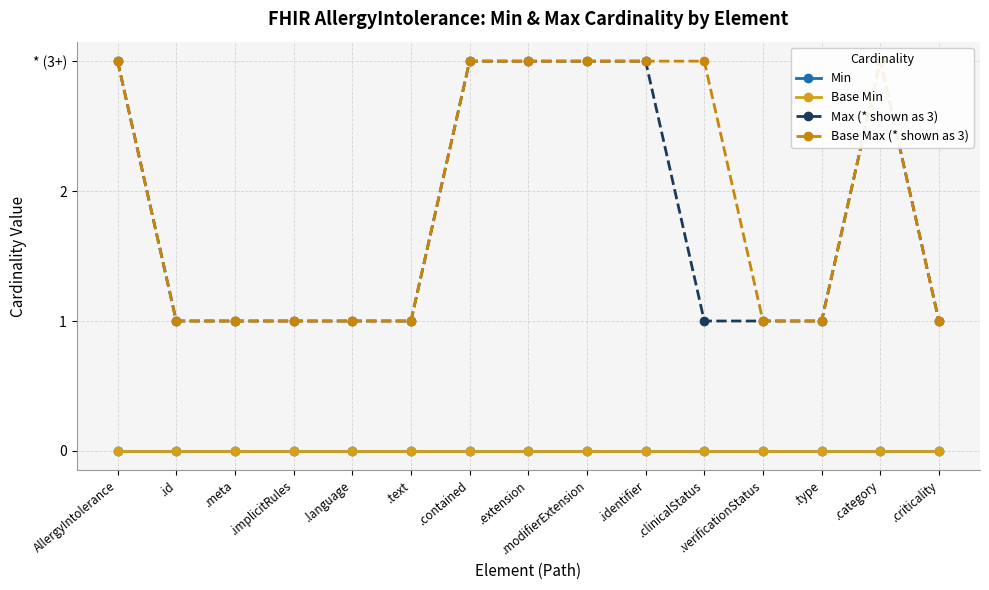

True or false: Base Min has a value of 0 at .verificationStatus.

True